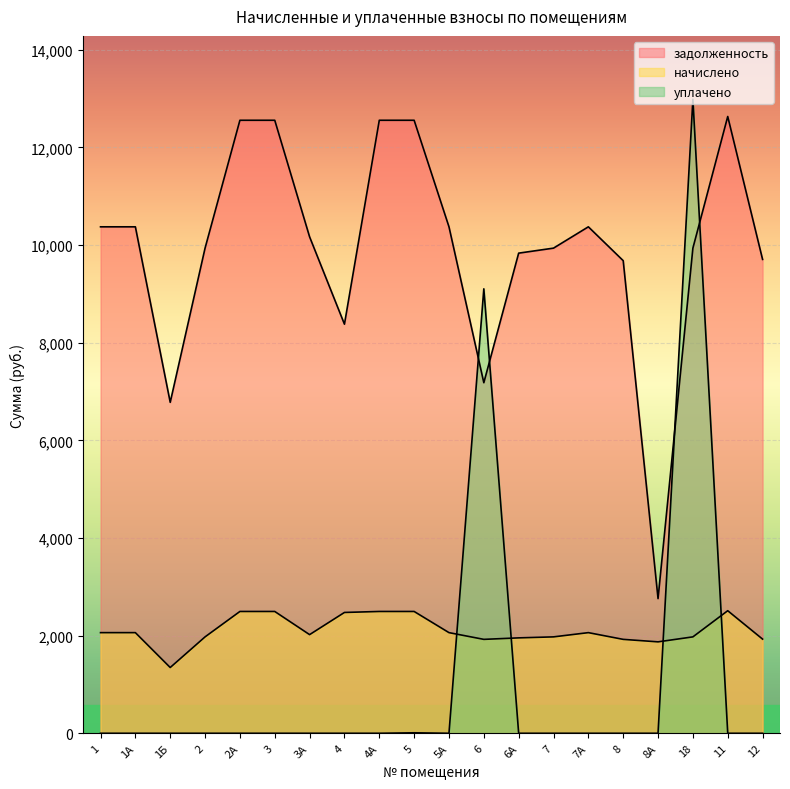

What is the difference between the начислено values at 2А and 7А?

433.7